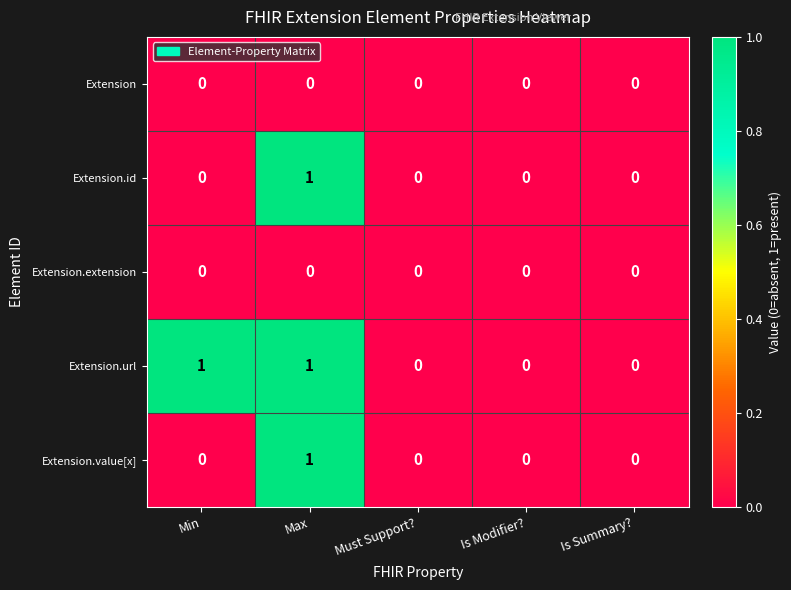

Reading right to left, extract all data points from this chart.

Extension: 0	0	0	0	0
Extension.id: 0	0	0	1	0
Extension.extension: 0	0	0	0	0
Extension.url: 0	0	0	1	1
Extension.value[x]: 0	0	0	1	0